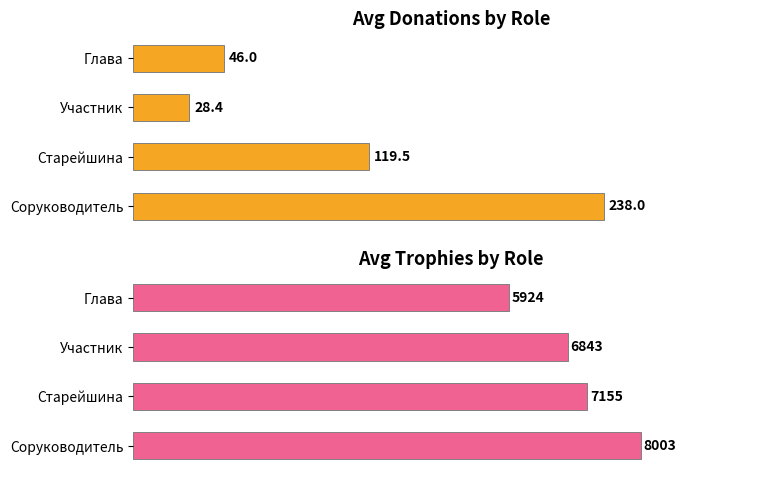

What is the lowest value of the Avg Donations series?

28.4